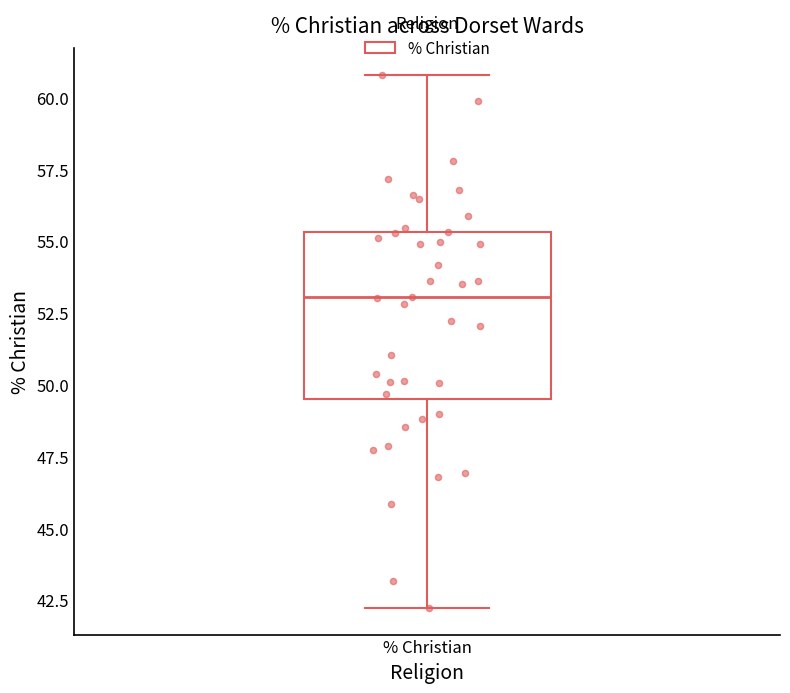

Where does the upper whisker of the box for % Christian end on the y-axis? The values are not printed on the chart, so give them approximately, as read against the axis.

61.0